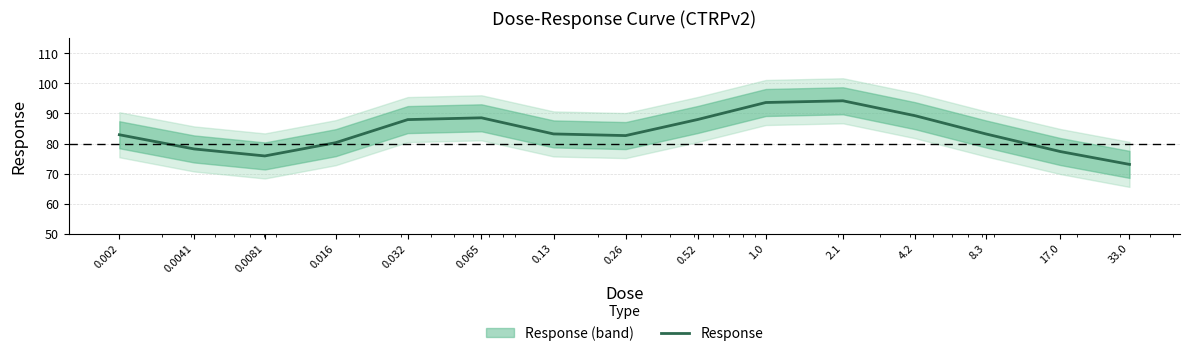

Rank the categories by value from lowest to highest.

33.0, 0.0081, 17.0, 0.0041, 0.016, 0.26, 0.002, 8.3, 0.13, 0.032, 0.52, 0.065, 4.2, 1.0, 2.1